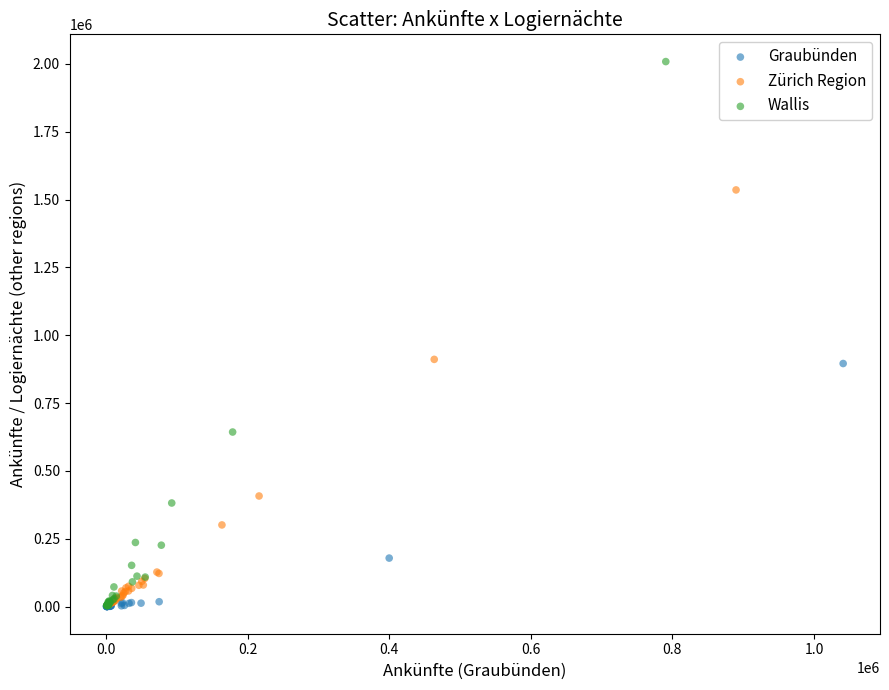

Which series has the widest spread of Y values?

Wallis